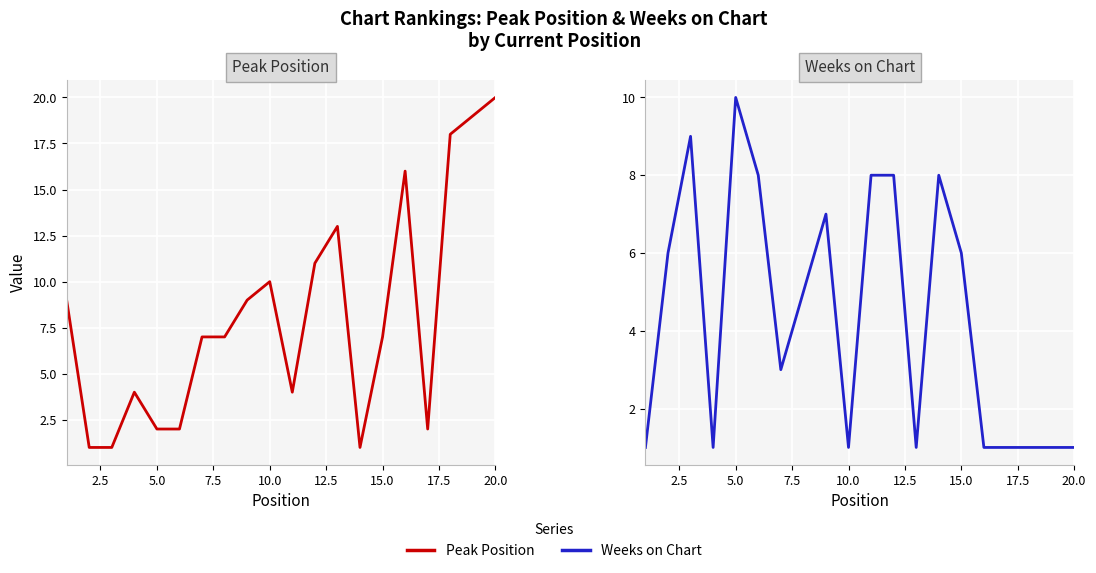

Does the chart display data point markers on the line(s)?

No